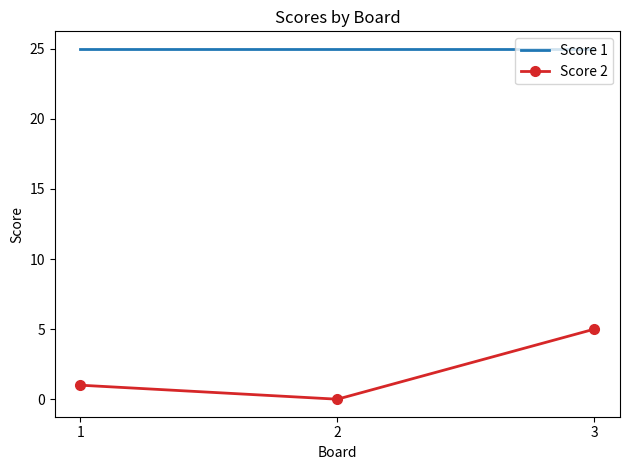

What is the maximum value for Score 2?

5